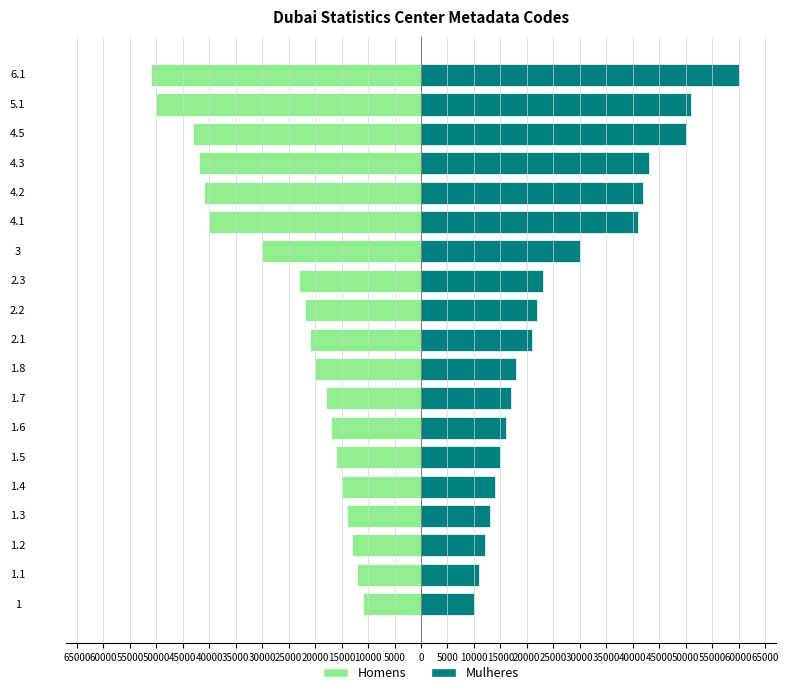

What is the difference between the maximum and second lowest values in the Homens series?

39000